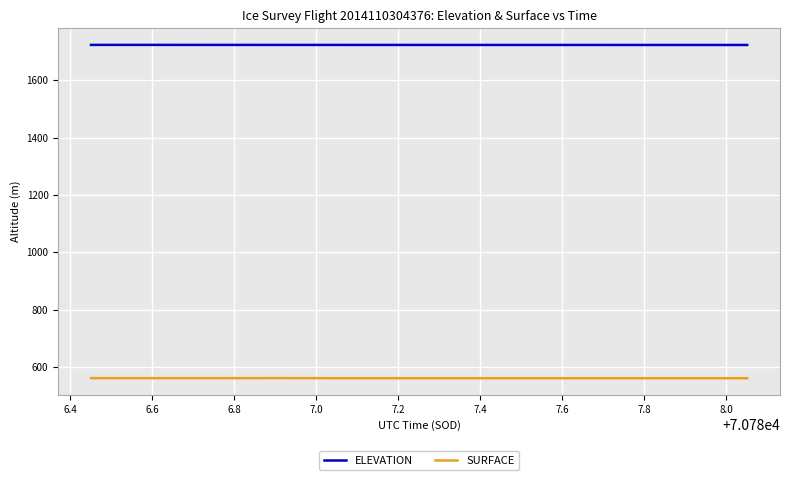

Which series has the largest total across all categories?

ELEVATION